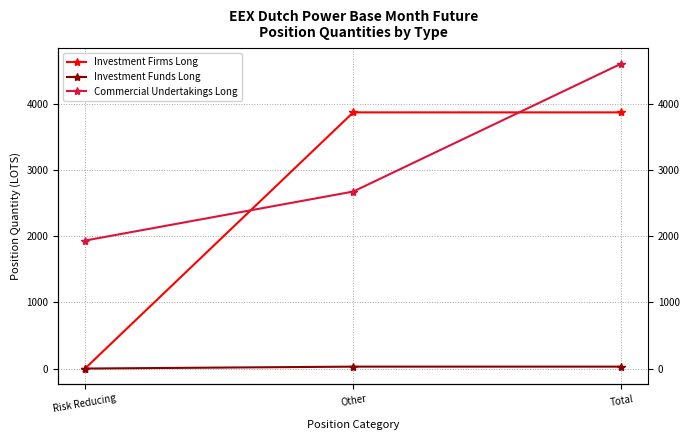

True or false: Investment Firms Long has a value of 6400.9 at Total.

False